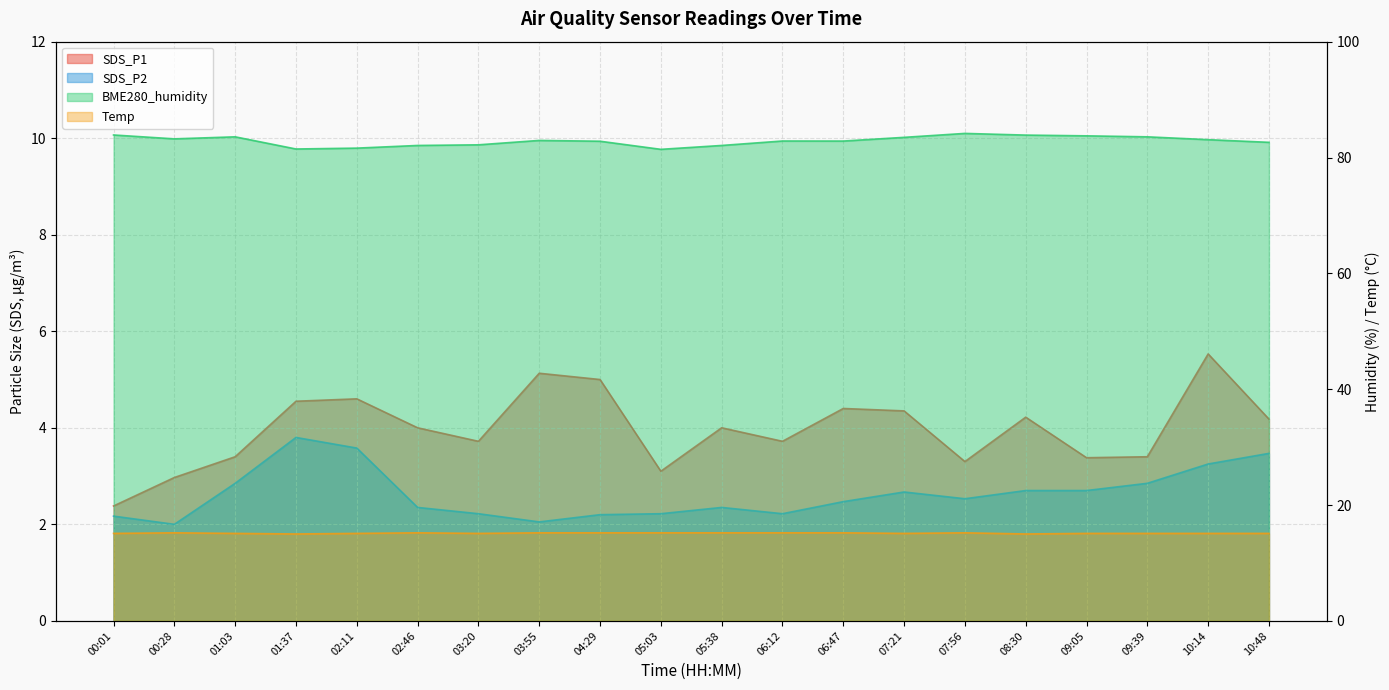

What is the label of the 5th point from the right?

08:30